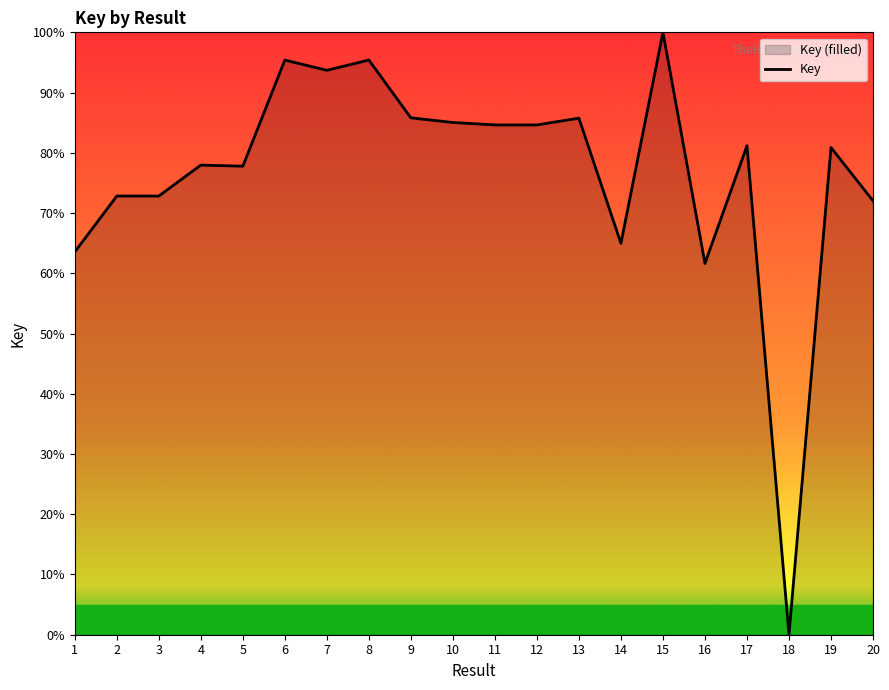

What is the difference between the maximum and minimum values?

100.0